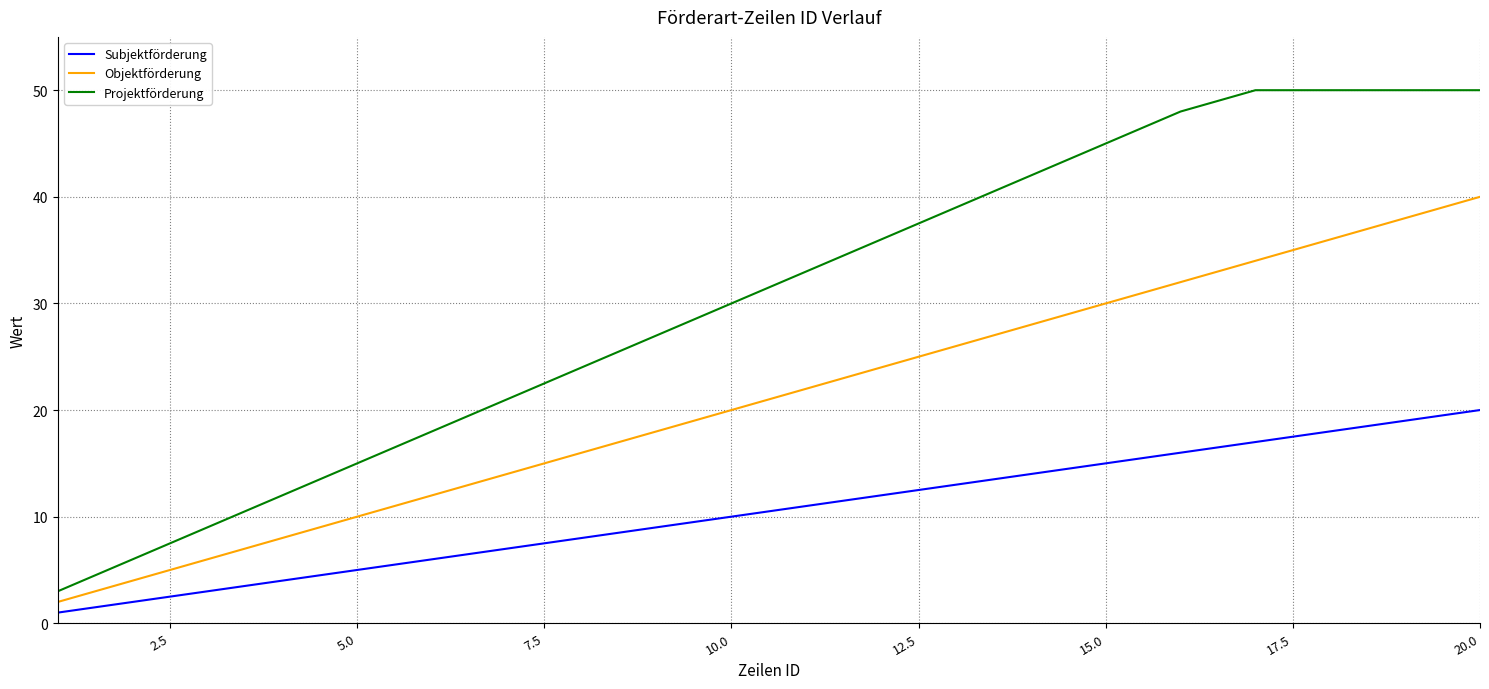

True or false: Projektförderung and Objektförderung intersect in this chart.

False